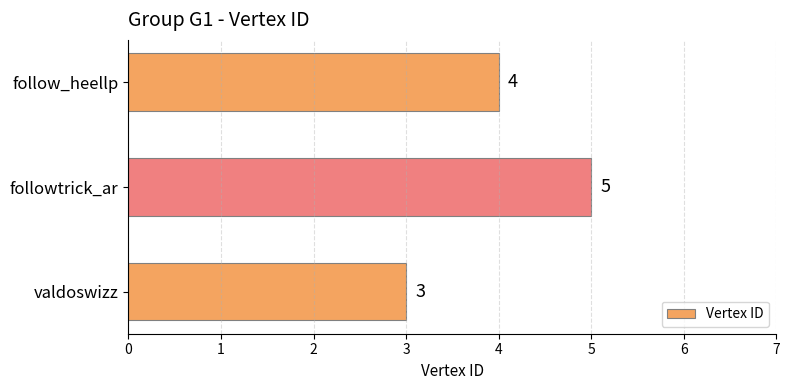

How many data points are less than 4?

1